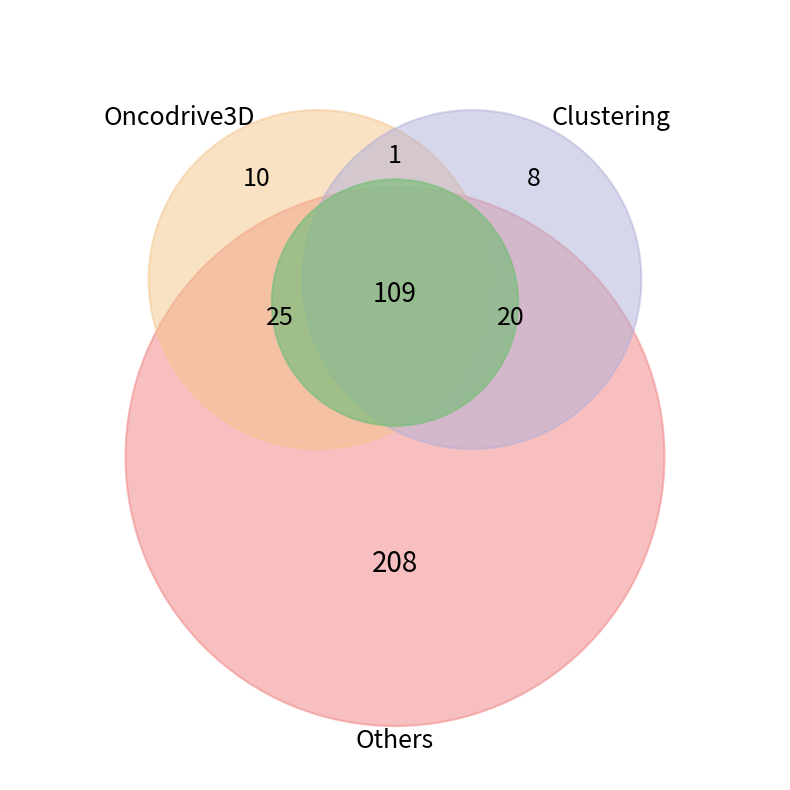

Do 28 and 28 together represent more than half of the pie?

No